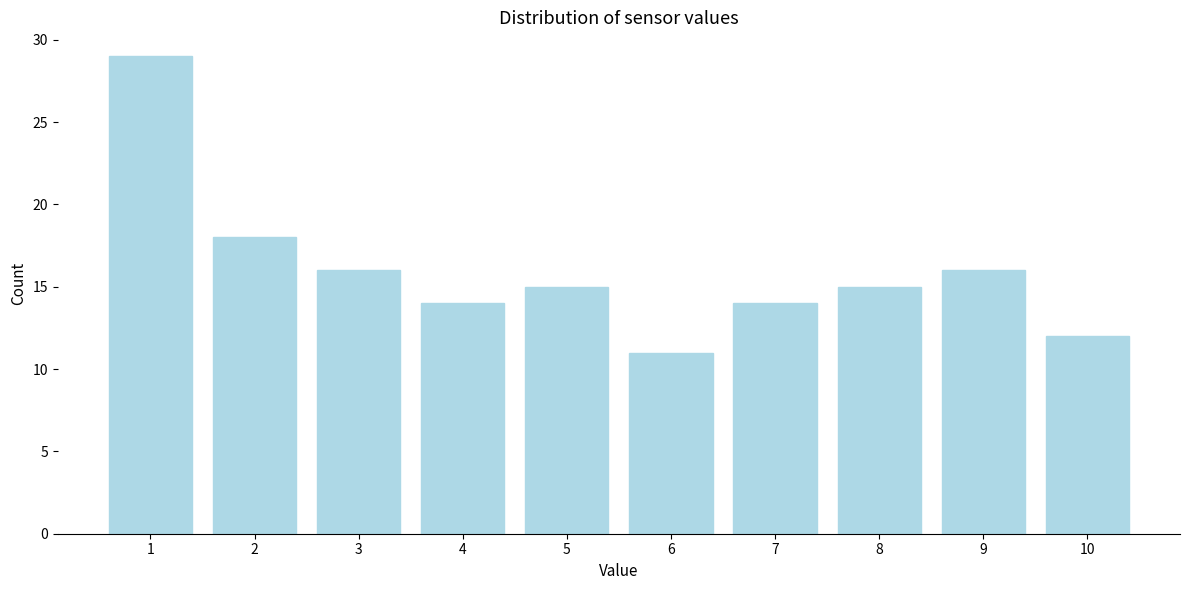

Reading left to right, transcribe this chart: for each bar, give the range it covers on the x-axis and its height. The values are not printed on the chart, so give them approximately, as read against the axis.

0.5 to 1.5: 29
1.5 to 2.5: 18
2.5 to 3.5: 16
3.5 to 4.5: 14
4.5 to 5.5: 15
5.5 to 6.5: 11
6.5 to 7.5: 14
7.5 to 8.5: 15
8.5 to 9.5: 16
9.5 to 10.5: 12